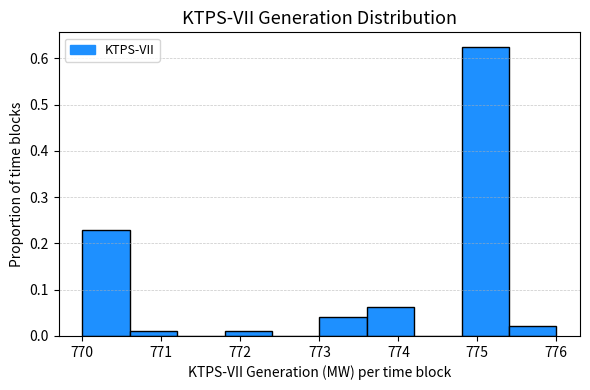

Reading left to right, list every bar in this chart as the range it spans on the x-axis followed by its height. The values are not printed on the chart, so give them approximately, as read against the axis.

770.0 to 770.6: 0.23
770.6 to 771.2: 0.01
771.2 to 771.8: 0
771.8 to 772.4: 0.01
772.4 to 773.0: 0
773.0 to 773.6: 0.04
773.6 to 774.2: 0.06
774.2 to 774.8: 0
774.8 to 775.4: 0.63
775.4 to 776.0: 0.02